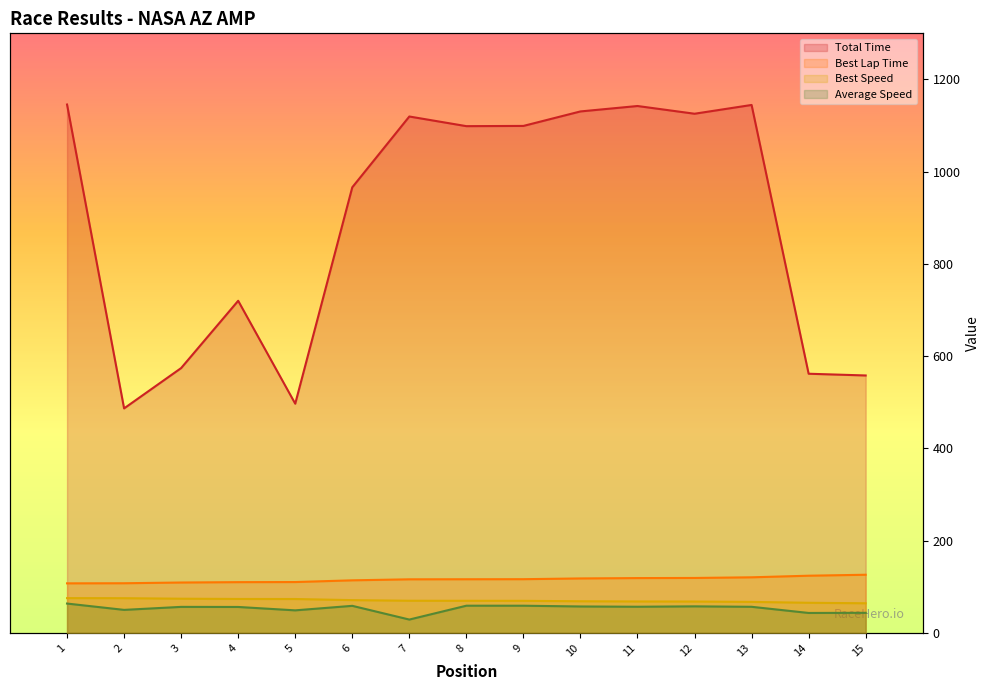

How many data points does each series have?

15